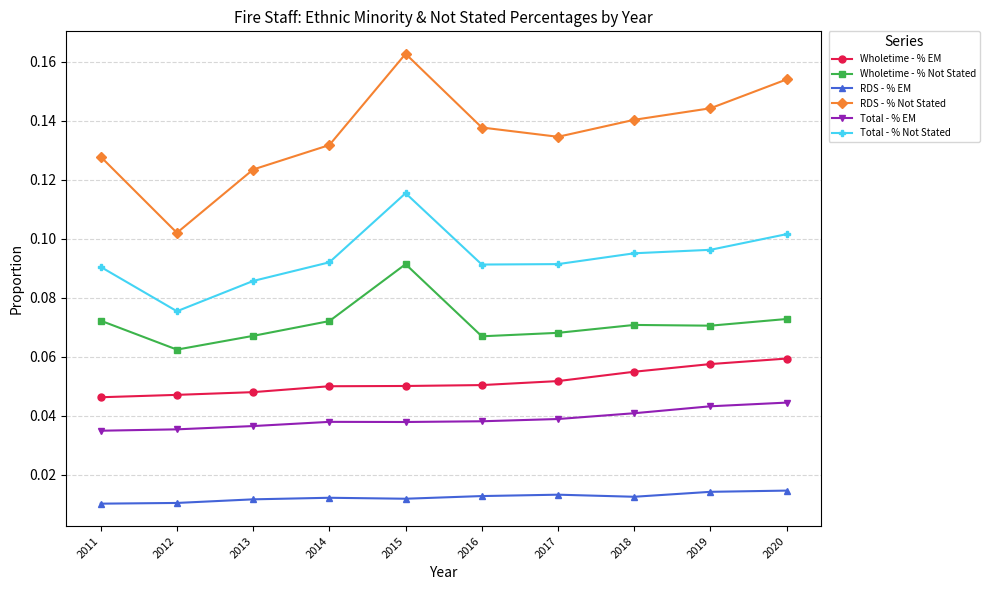

True or false: RDS - % Not Stated has a value of 0.1 at 2014.

True